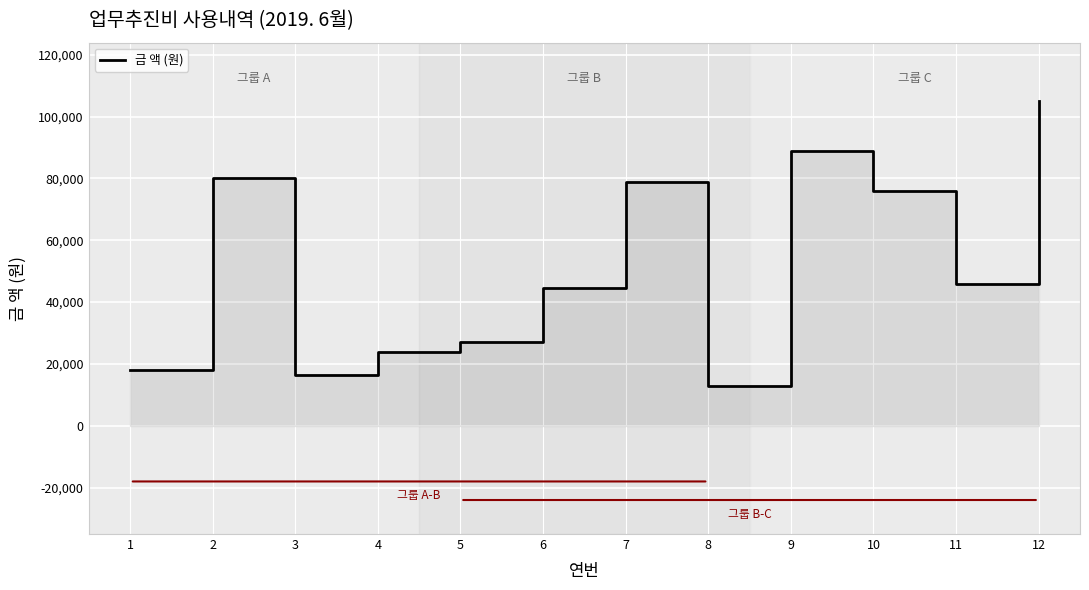

True or false: there are more than 1 points higher than both neighbors.

True